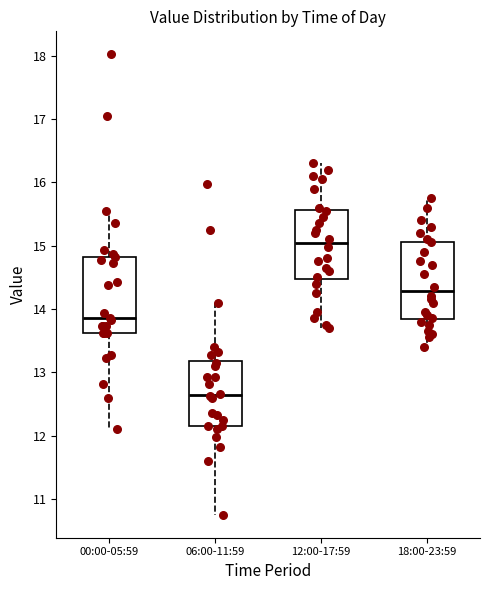

Which box has the lowest median line?

06:00-11:59